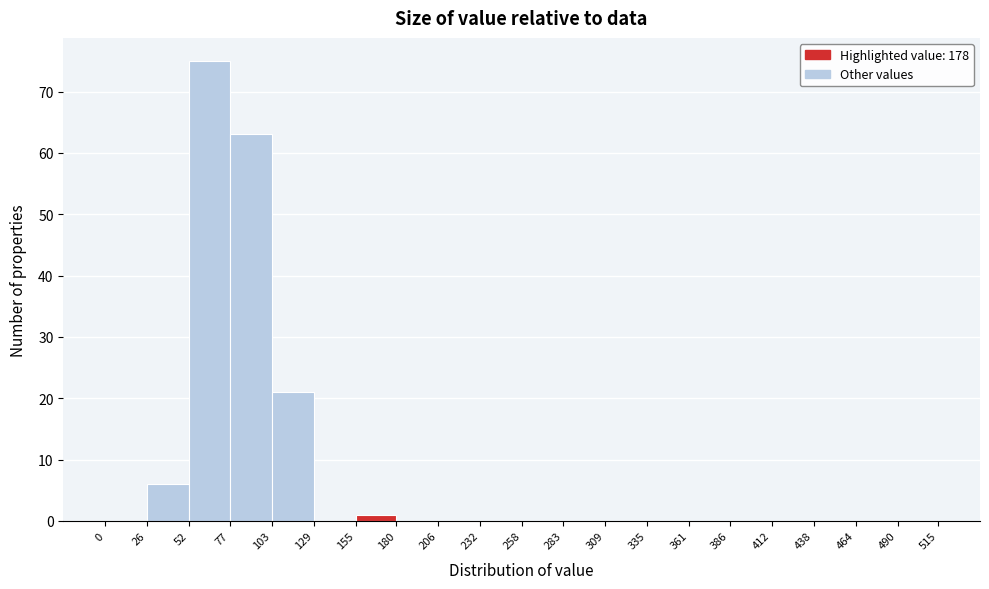

Over which range of the x-axis is the bar tallest?

52 to 77